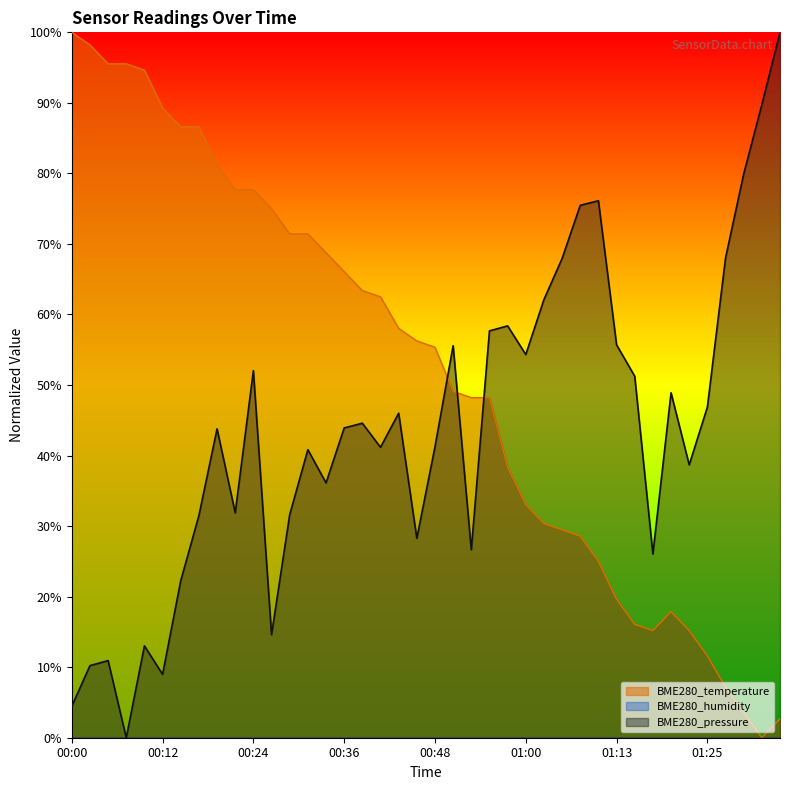

At how many categories does at least one series exceed 80?

11